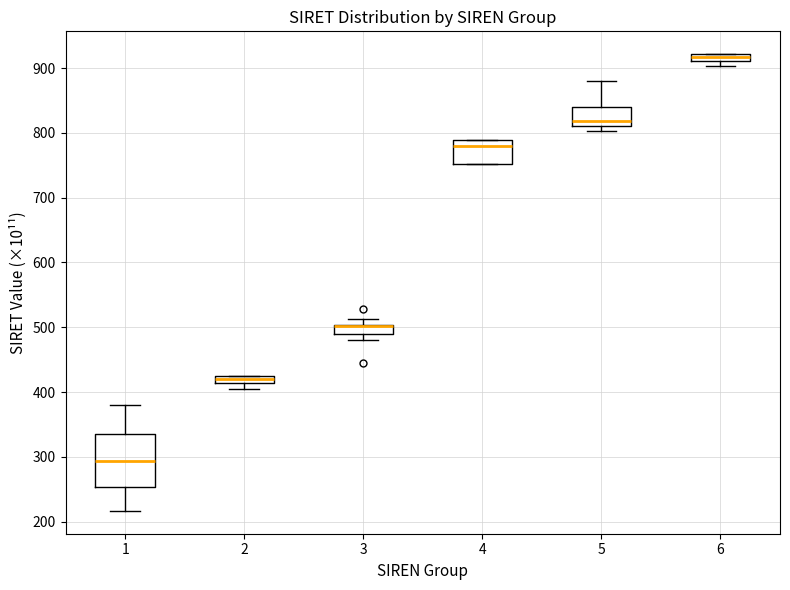

Where is the upper edge of the box at x = 6 on the y-axis? The values are not printed on the chart, so give them approximately, as read against the axis.

920